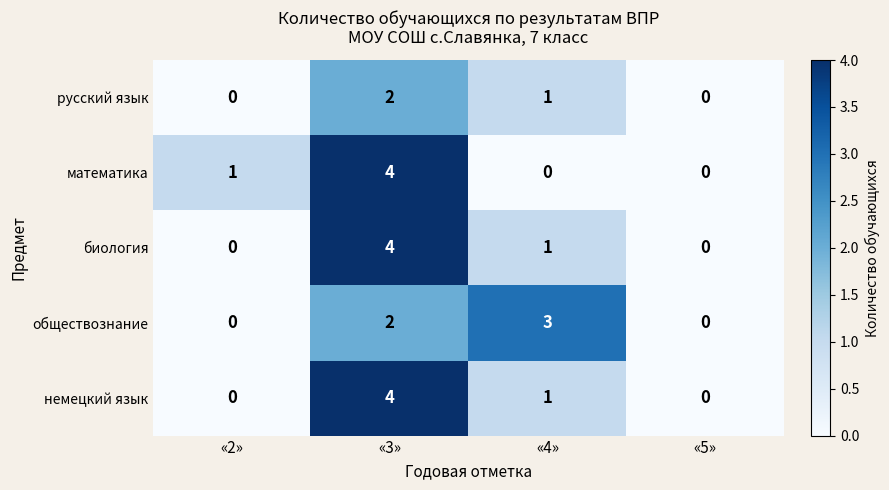

Between «3» and «4», which series saw the biggest shift?

математика